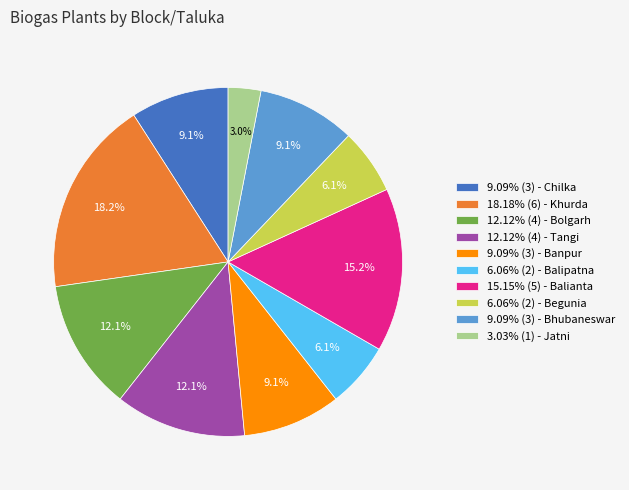

Does 12.12% (4) - Tangi represent more than half of the total?

No